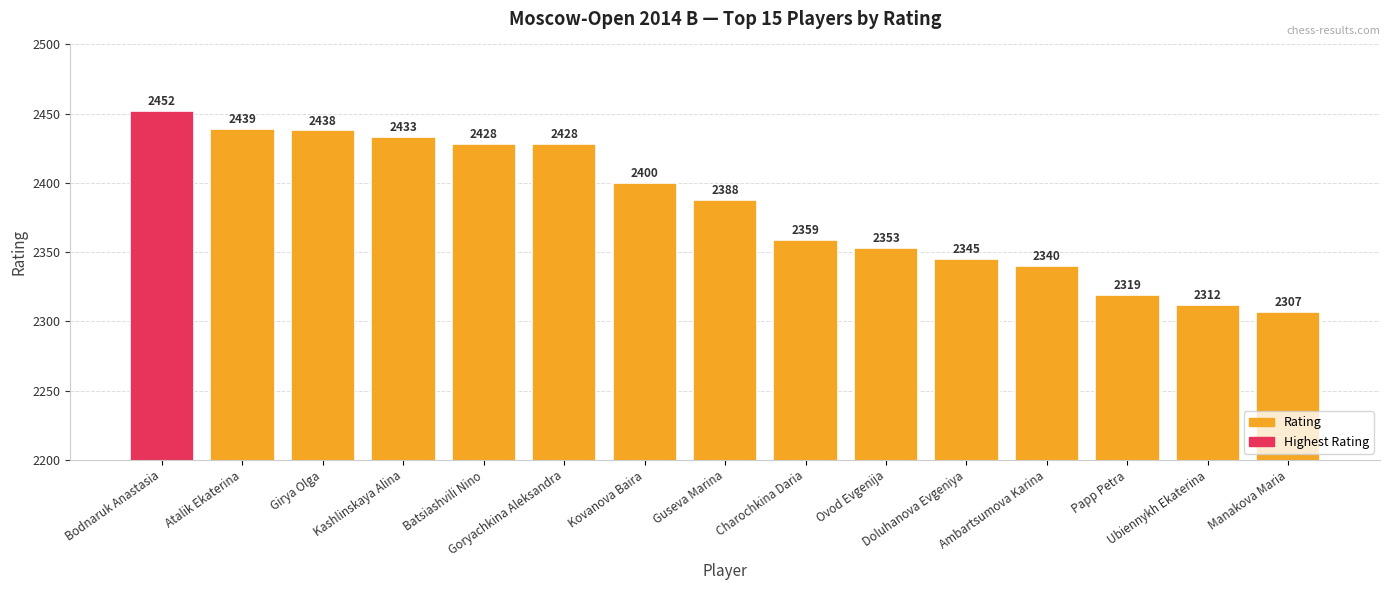

How many data points are less than 2388?

7